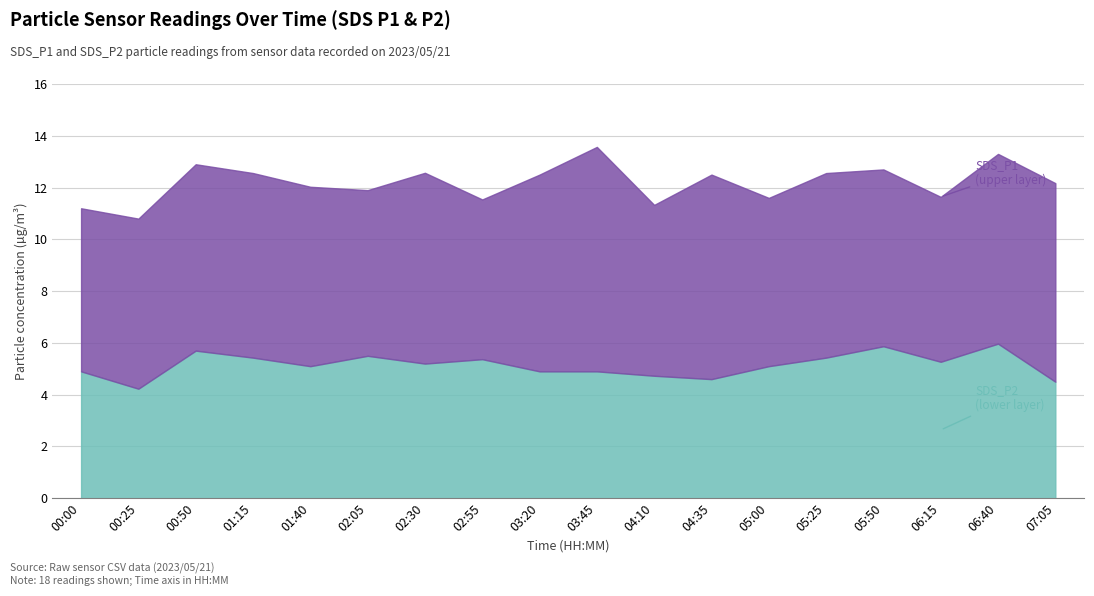

What is the difference between the maximum and minimum values in the SDS_P1 series?

2.5